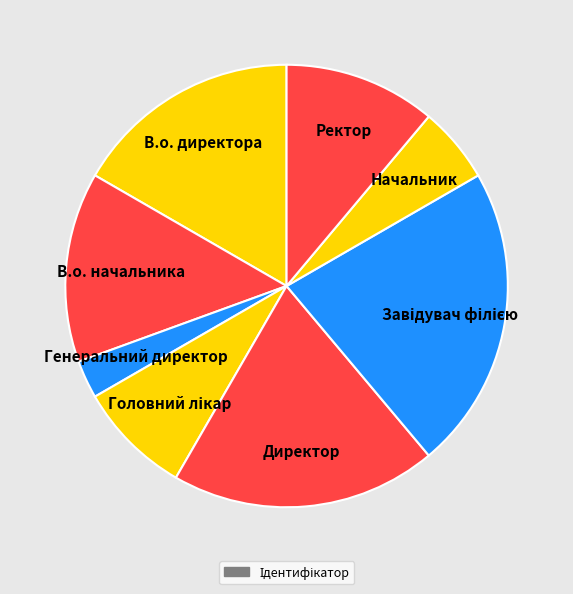

Is there any slice that represents more than half of the pie?

No